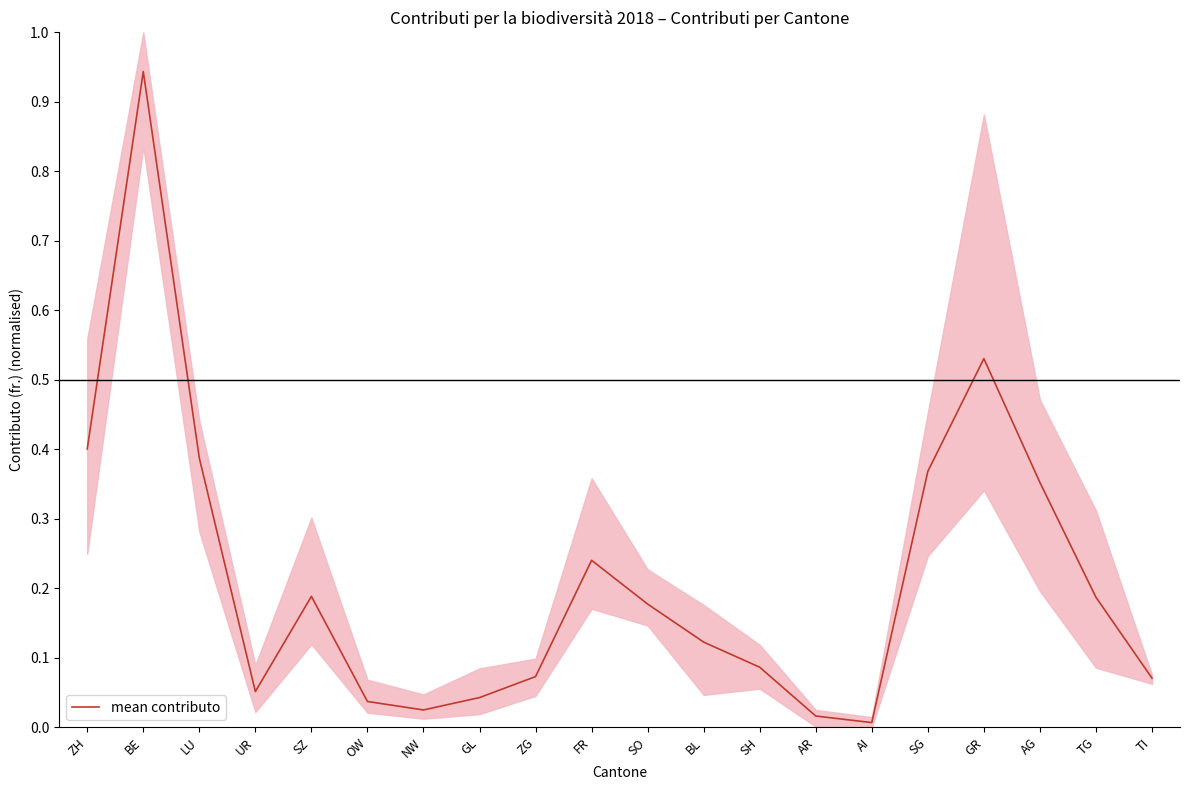

The value at ZH is 0.4. True or false?

True